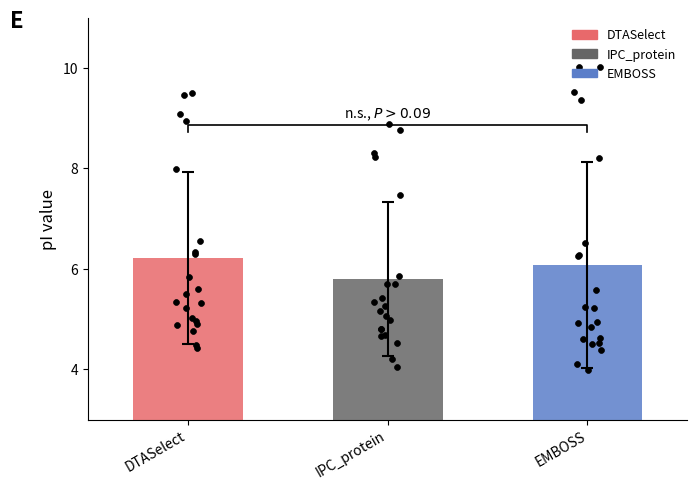

What are all the series names shown in the legend?

DTASelect, IPC_protein, EMBOSS